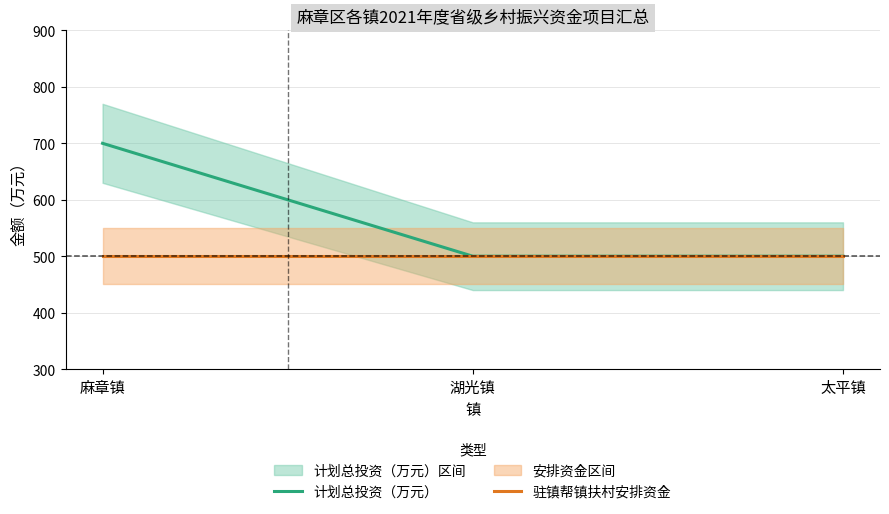

Is the value of 驻镇帮镇扶村安排资金 at 湖光镇 greater than the value of 计划总投资（万元） at 湖光镇?

No